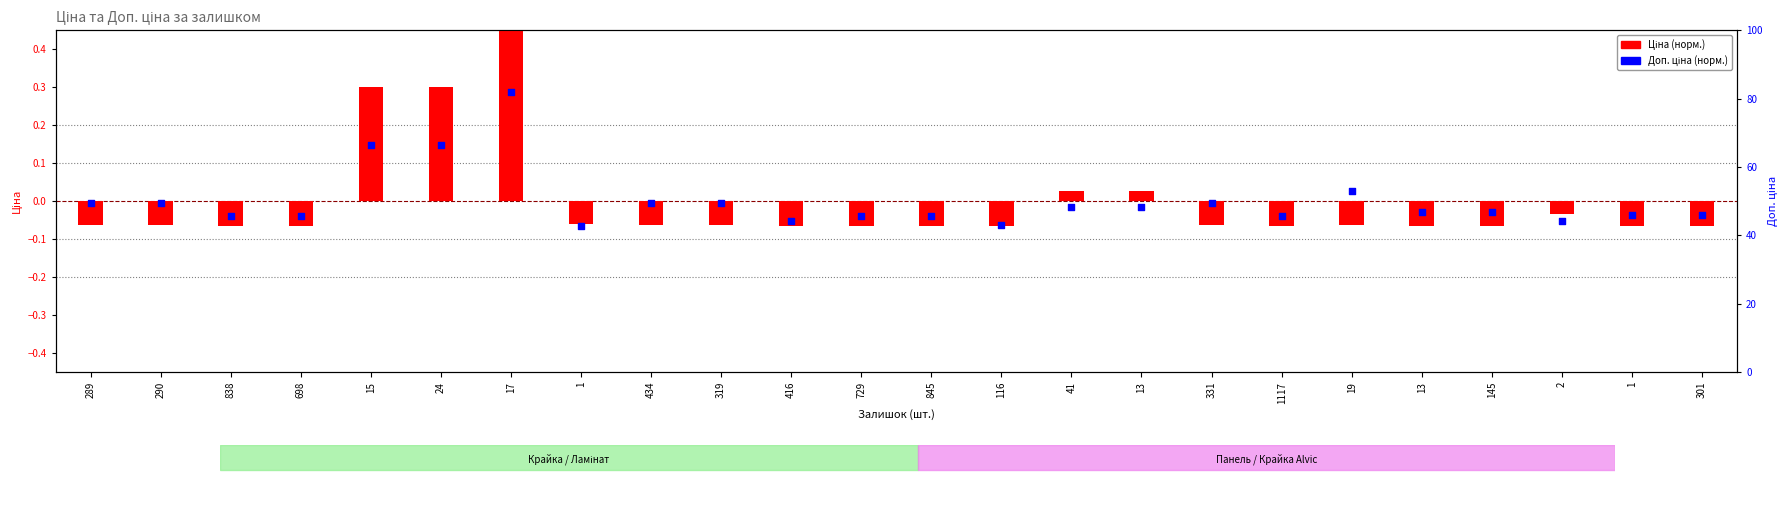

Which series reaches the minimum Y coordinate?

Доп. ціна (норм.)